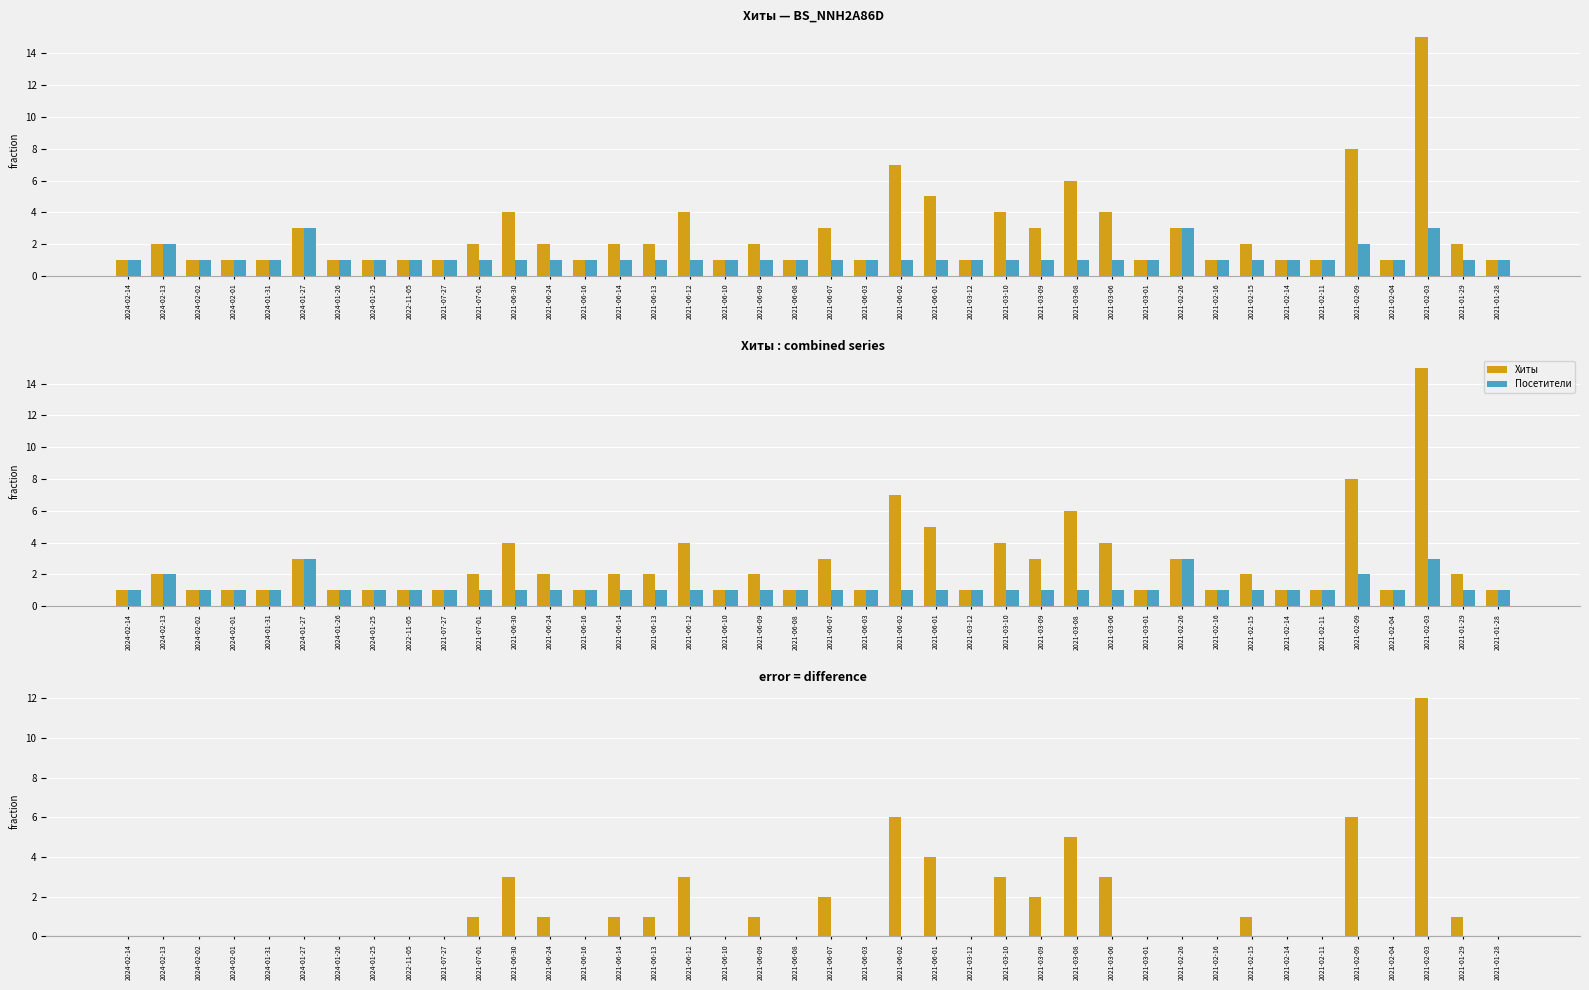

Reading left to right, what are all the values shown in this chart?

Хиты: 0	0	0	0	0	0	0	0	0	0	1	3	1	0	1	1	3	0	1	0	2	0	6	4	0	3	2	5	3	0	0	0	1	0	0	6	0	12	1	0
Посетители: 0	0	0	0	0	0	0	0	0	0	0	0	0	0	0	0	0	0	0	0	0	0	0	0	0	0	0	0	0	0	0	0	0	0	0	0	0	0	0	0